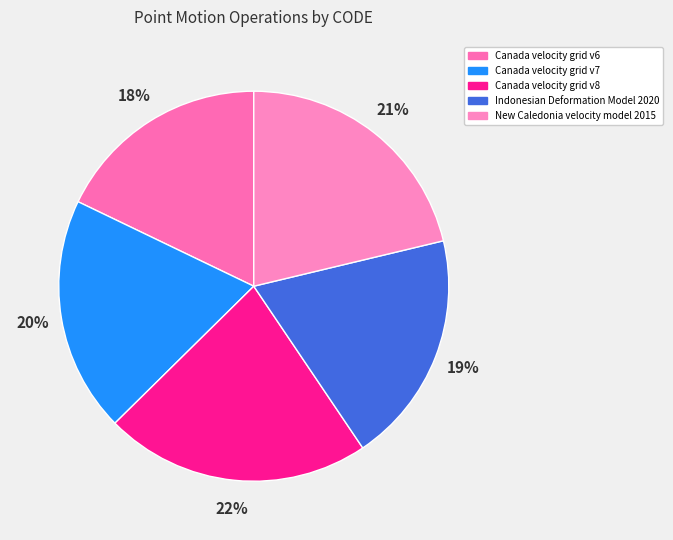

What is the total percentage of Canada velocity grid v7 and Canada velocity grid v8?

41.6%